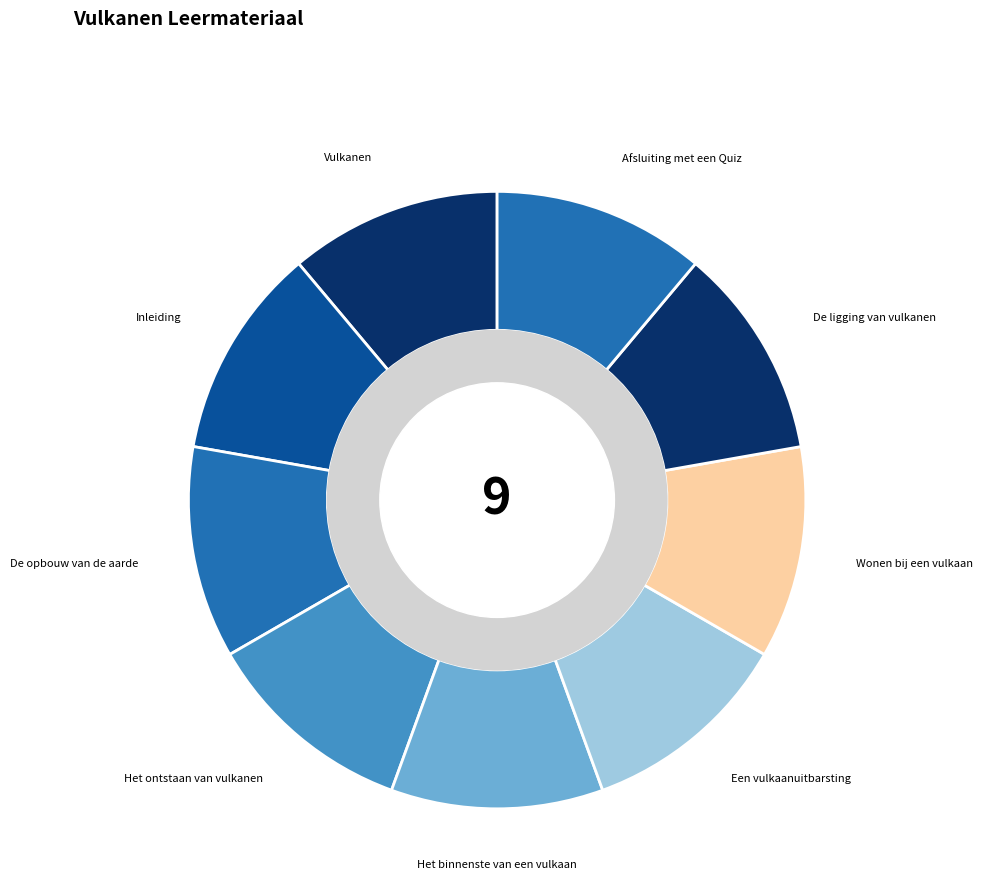

Do Het ontstaan van vulkanen and Afsluiting met een Quiz together represent more than half of the pie?

No